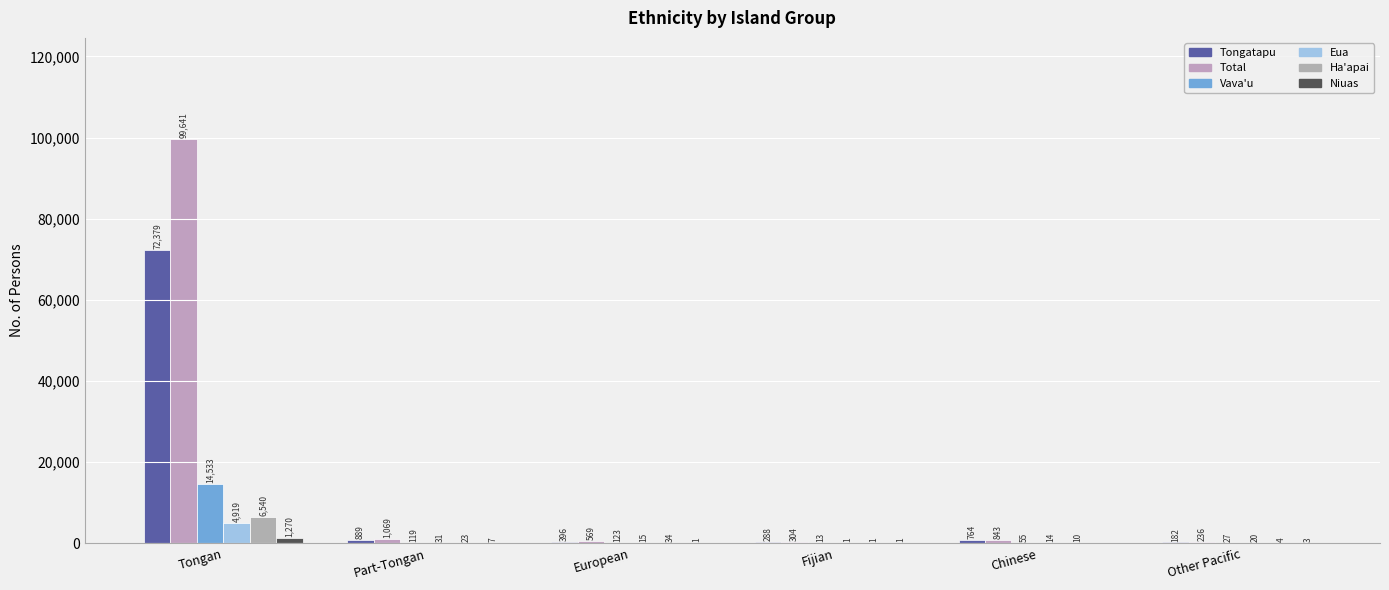

What is the difference between the maximum and minimum values in the Tongatapu series?

72197